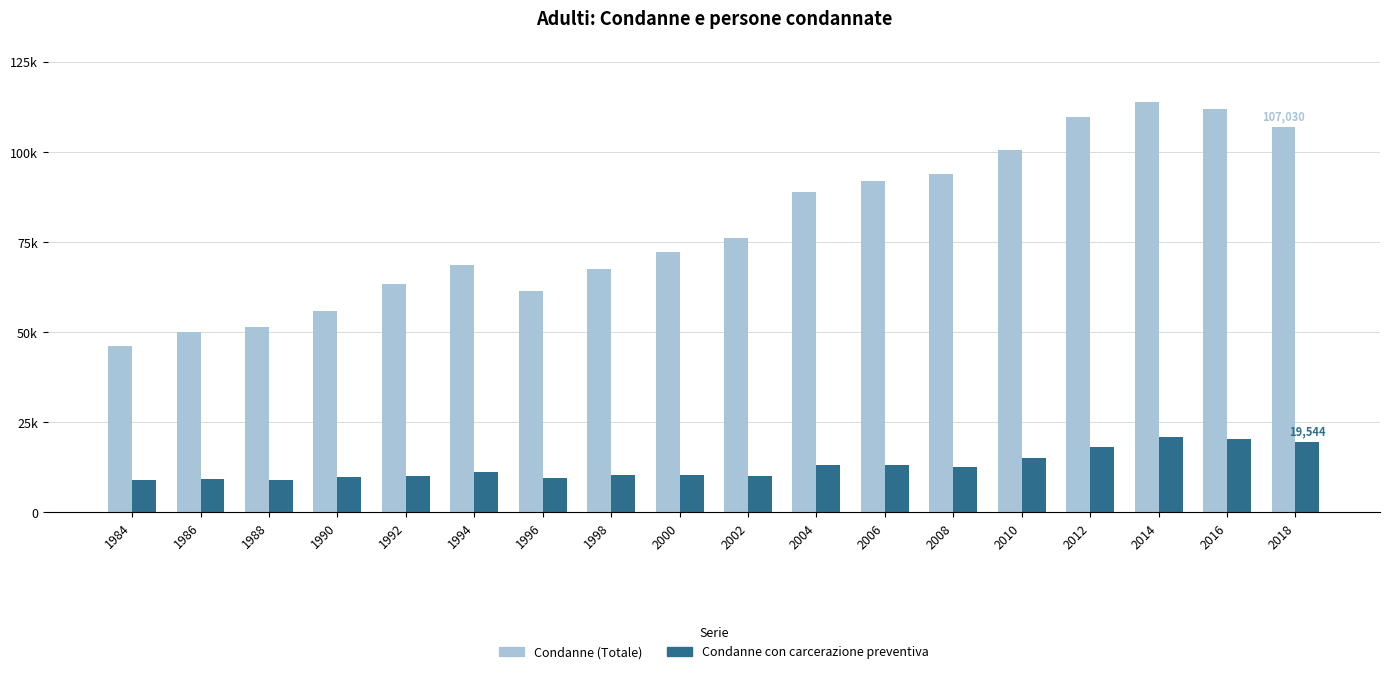

Are the bars horizontal?

No